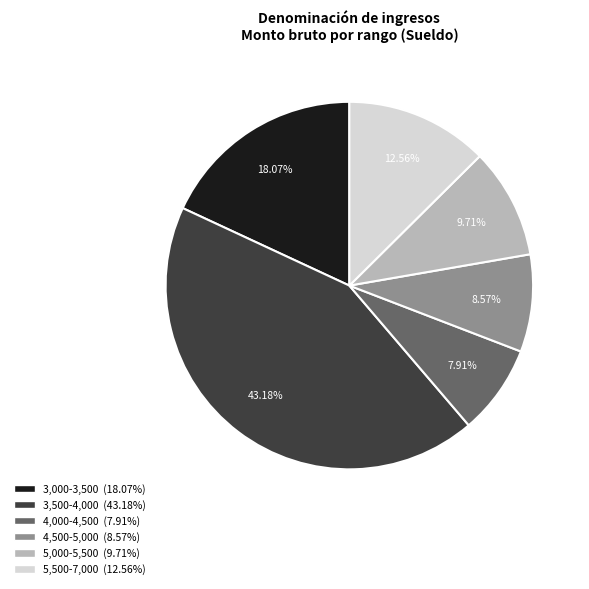

Is there any slice that represents more than half of the pie?

No